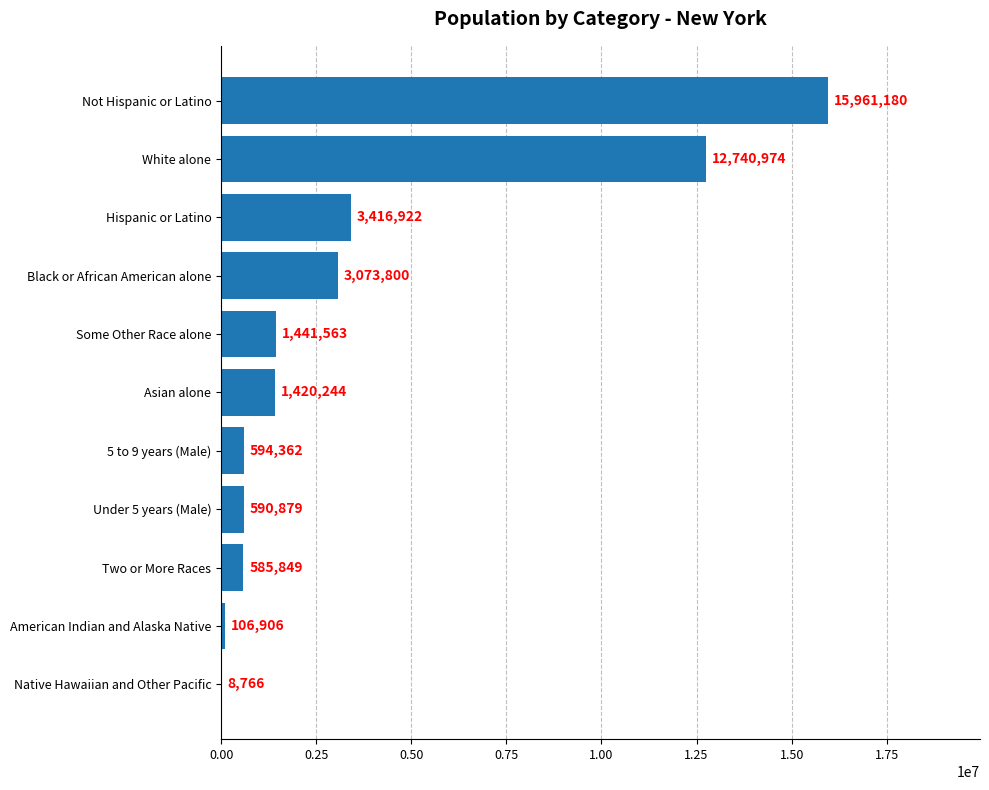

Is it true that the value at American Indian and Alaska Native is 106906?

True